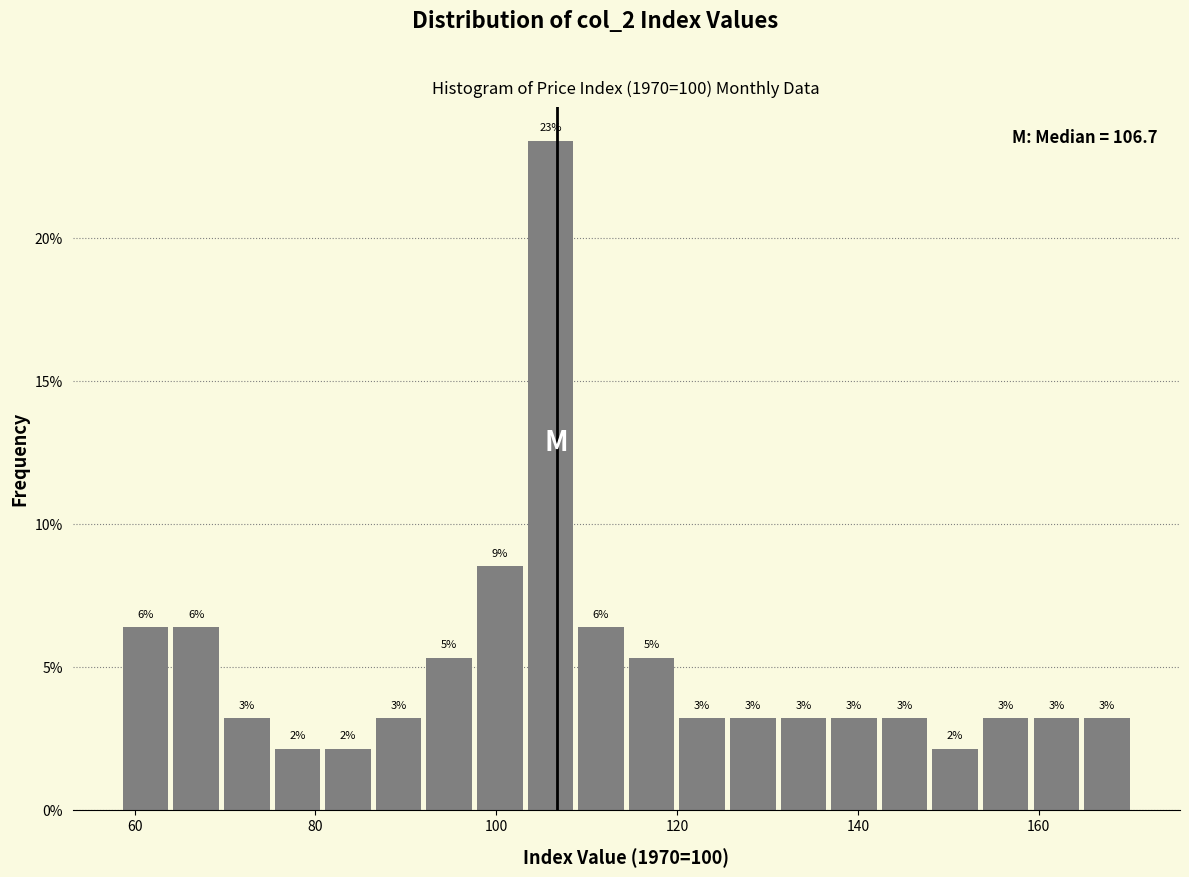

Read against the x-axis, roughly where is the centre of the tallest bar?

106